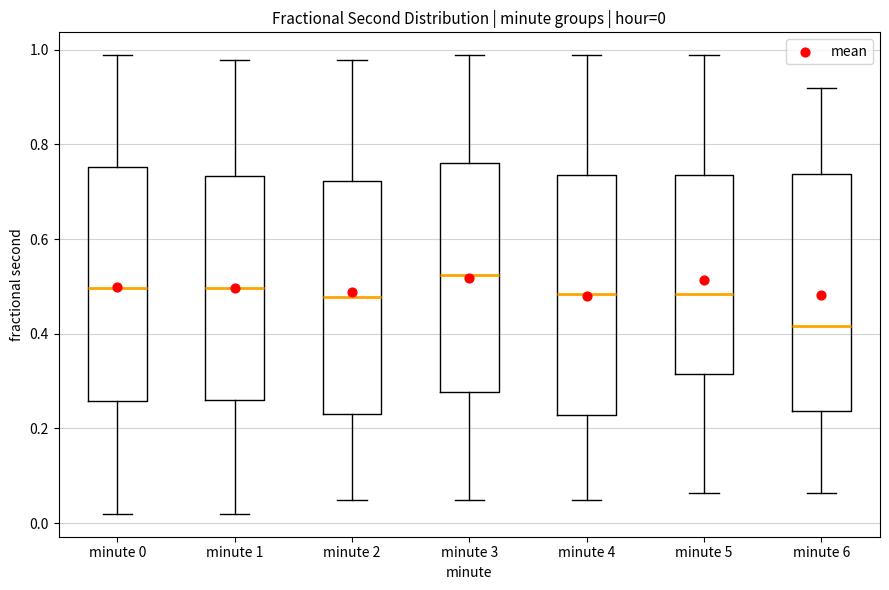

Which box has the highest median line?

minute 3